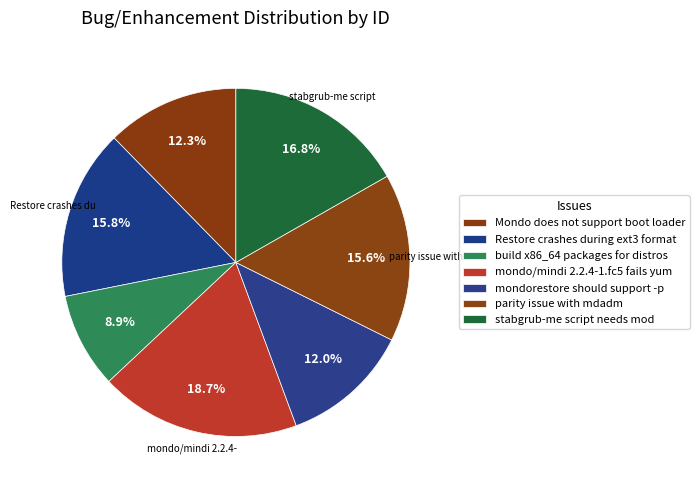

How many slices are in this pie chart?

7